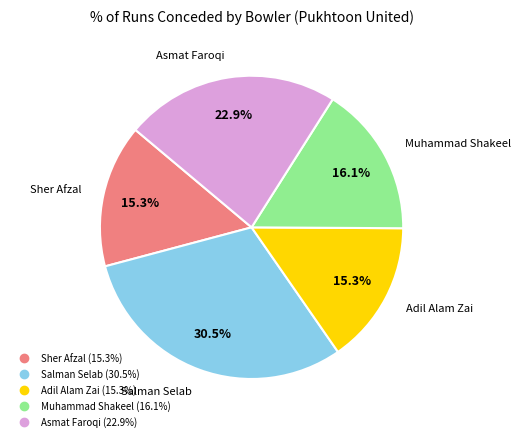

What portion of the pie excludes Muhammad Shakeel?

83.9%